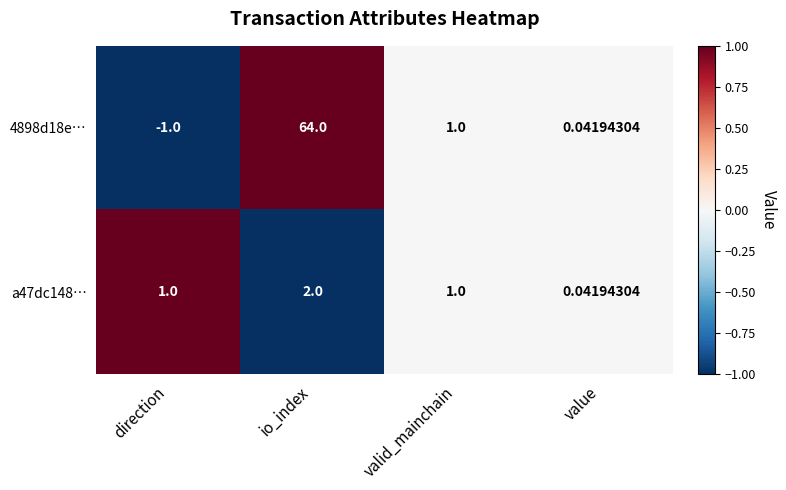

How many distinct data groups are displayed?

2